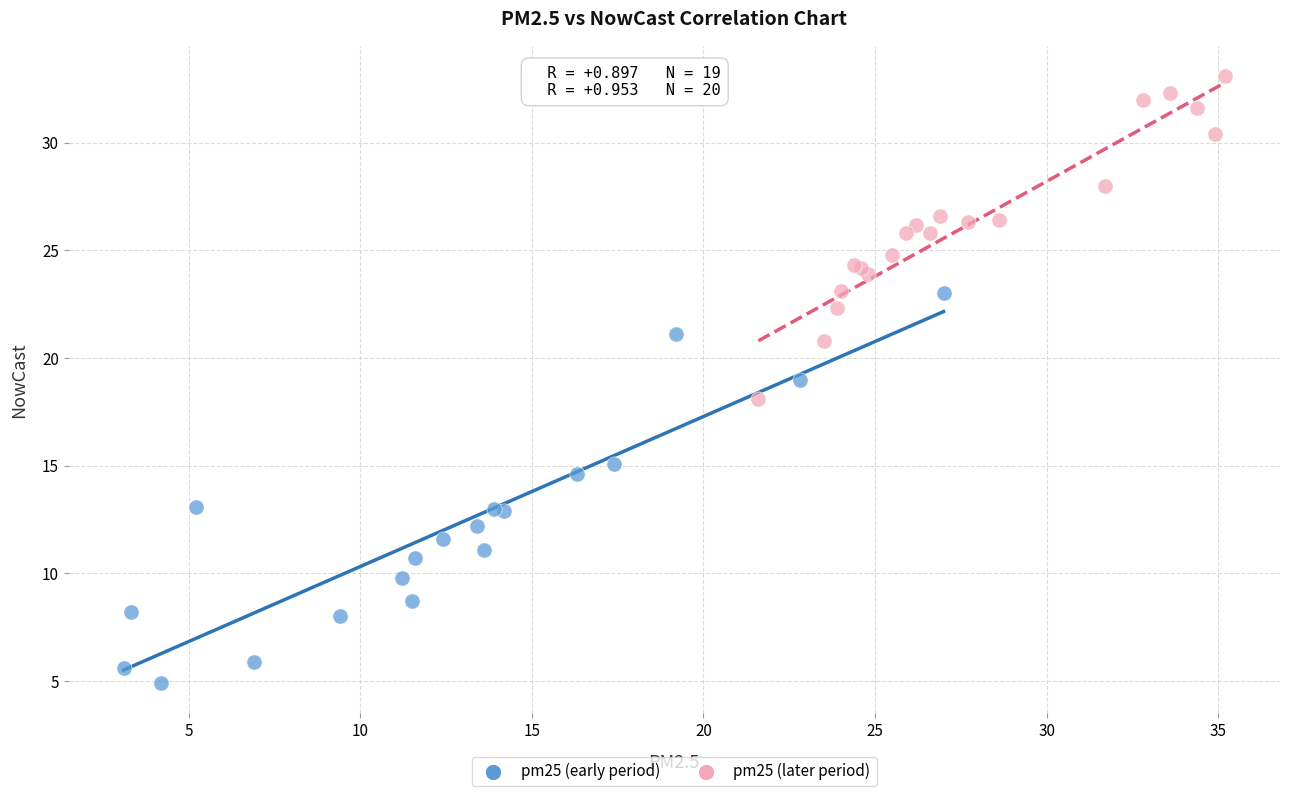

Which series has the widest spread of Y values?

pm25 (early period)